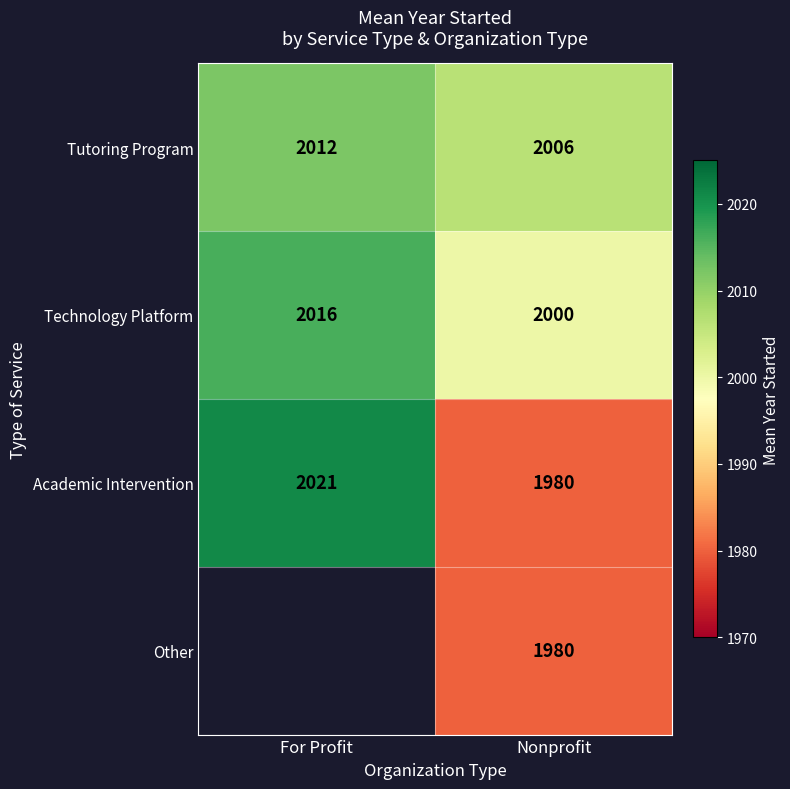

At which label does Technology Platform reach its minimum?

Nonprofit